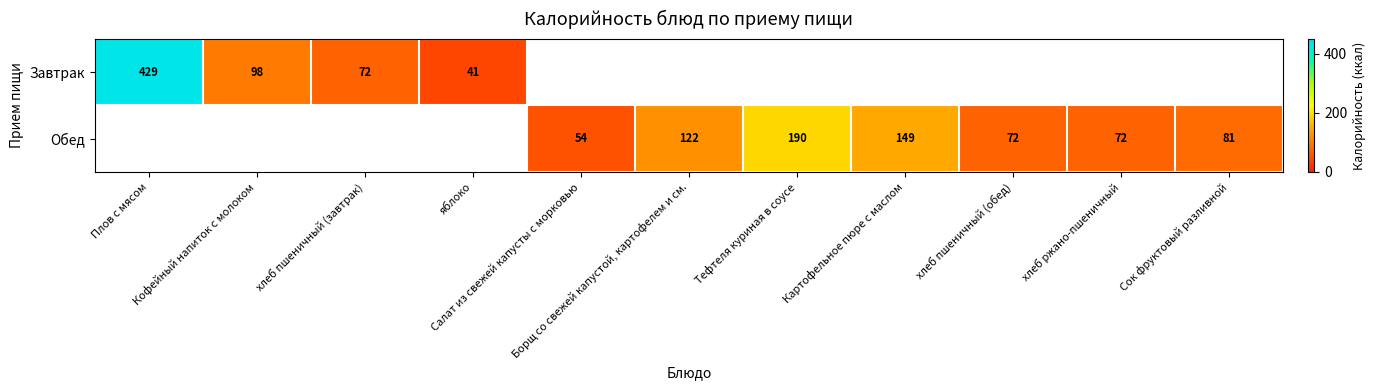

Where is Завтрак nearest to the value 235?

Кофейный напиток с молоком